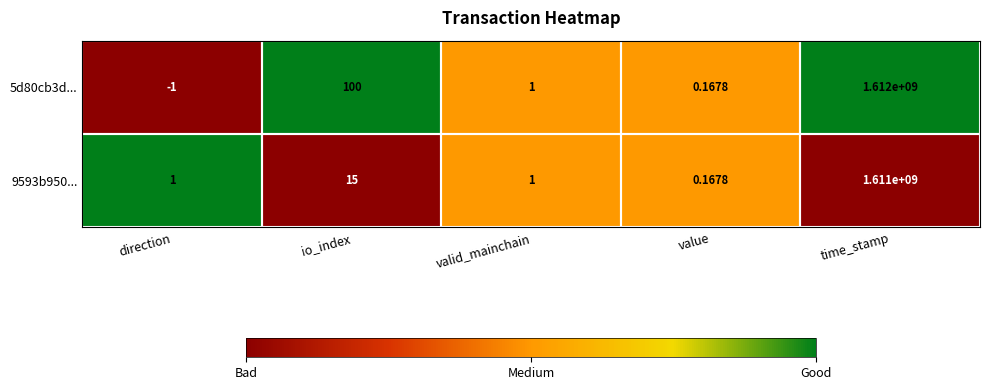

Which series has the largest range (max minus min)?

5d80cb3d...